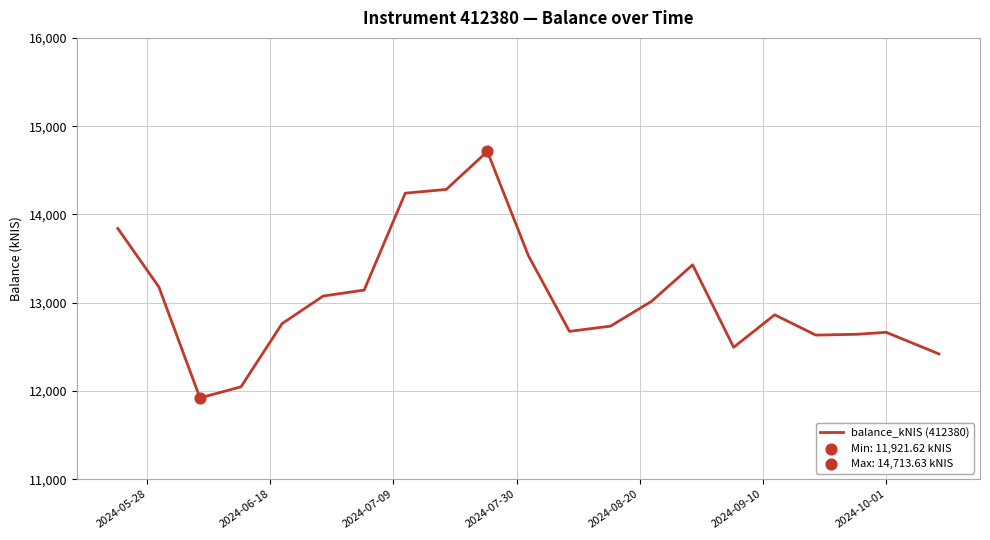

What is the difference between the maximum and minimum values?

2792.0